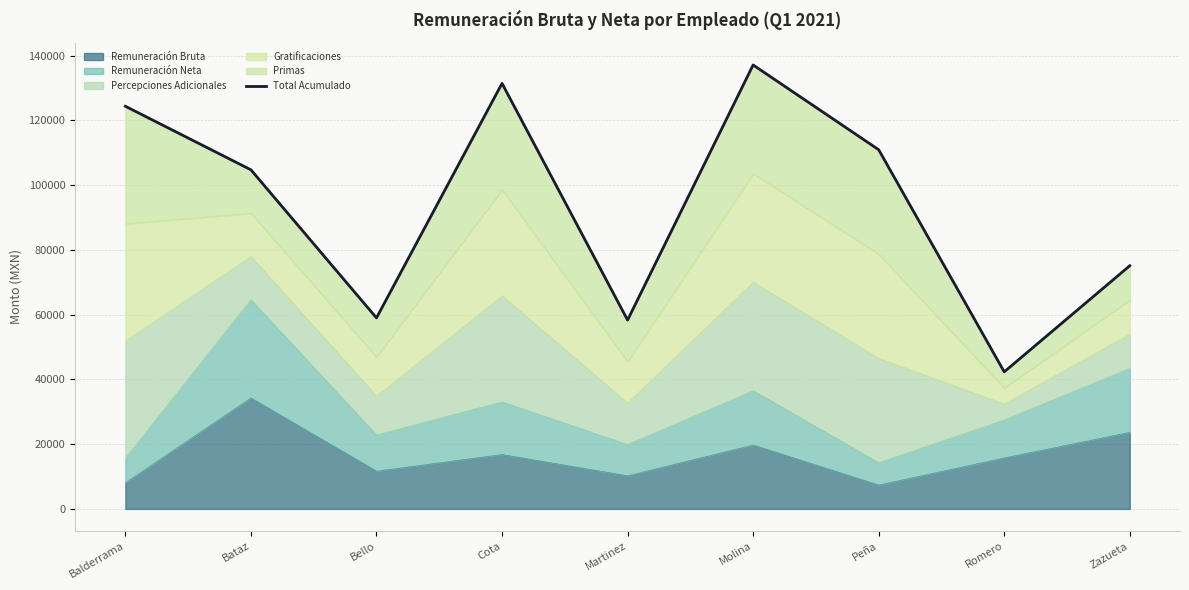

What is the average value?

93679.6